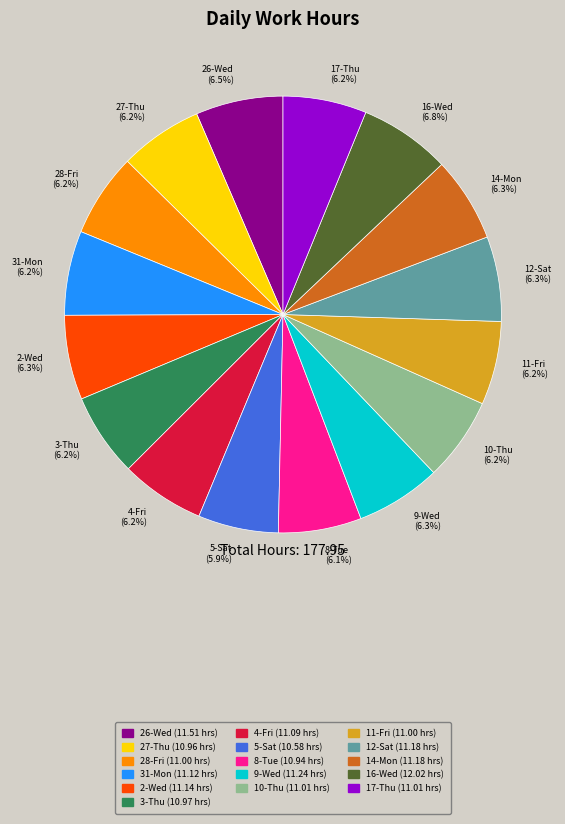

To the nearest percent, what portion does 5-Sat represent?

6%